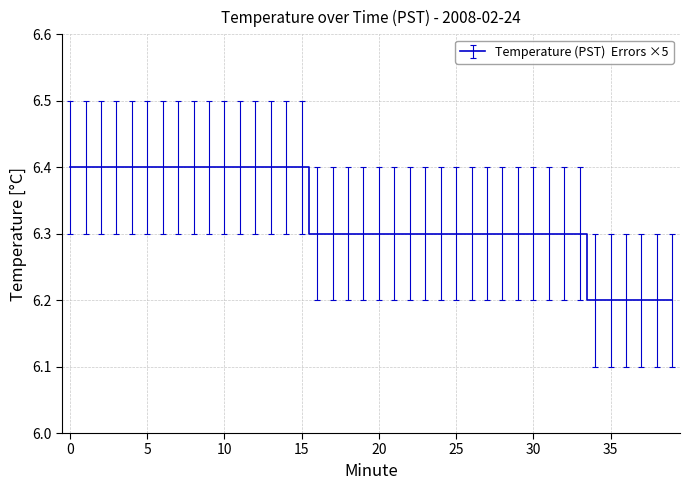

What is the minimum value shown in the chart?

6.2